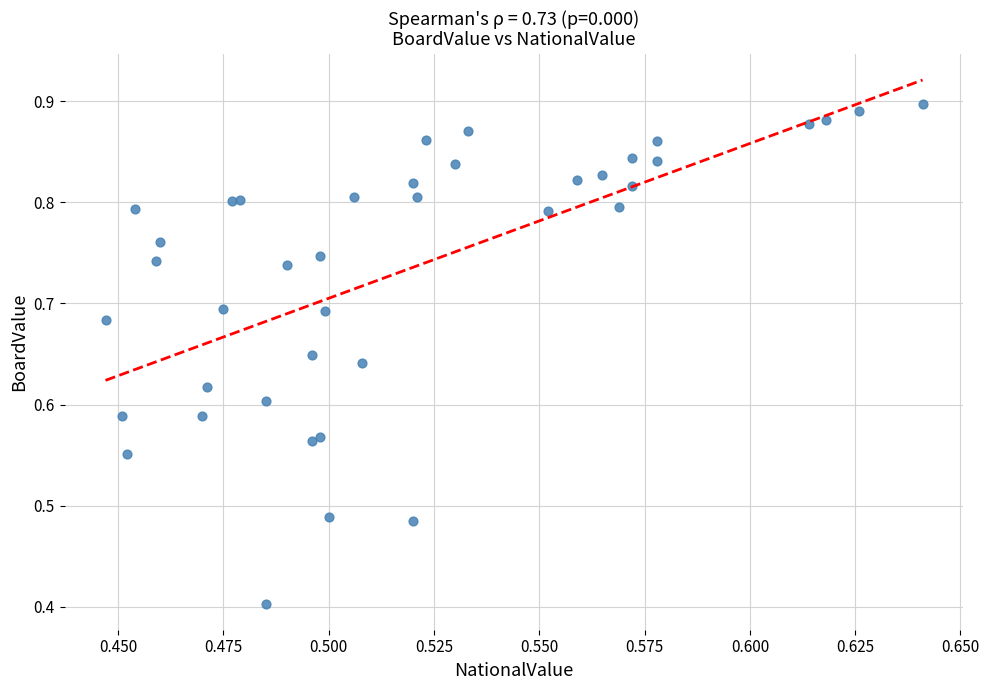

What Y value in the scatter plot is closest to 0?

0.4